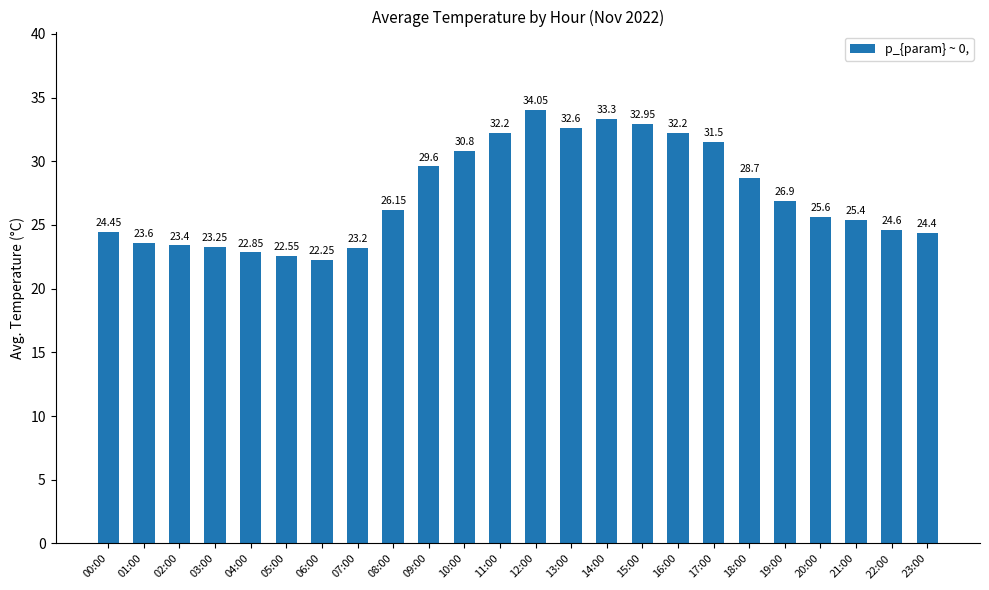

Approximately how many times larger is the value at 23:00 compared to 15:00?

0.7